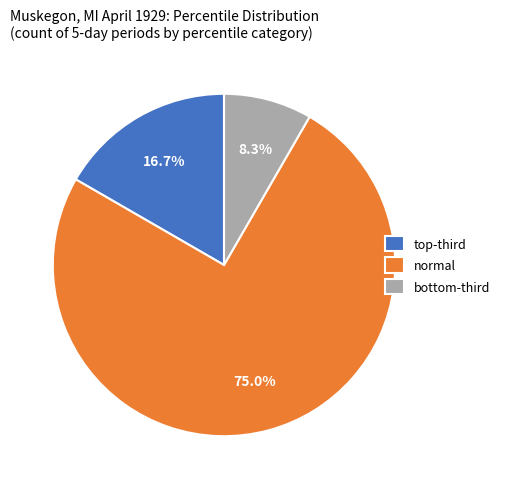

How many slices are in this pie chart?

3